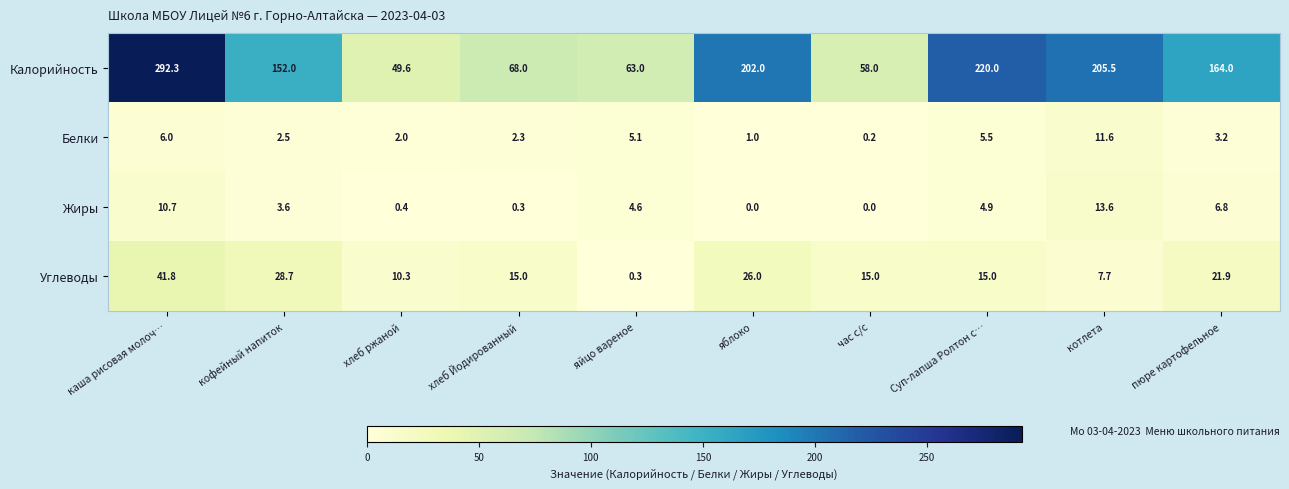

Is it true that Углеводы equals 26.0 at яблоко?

True